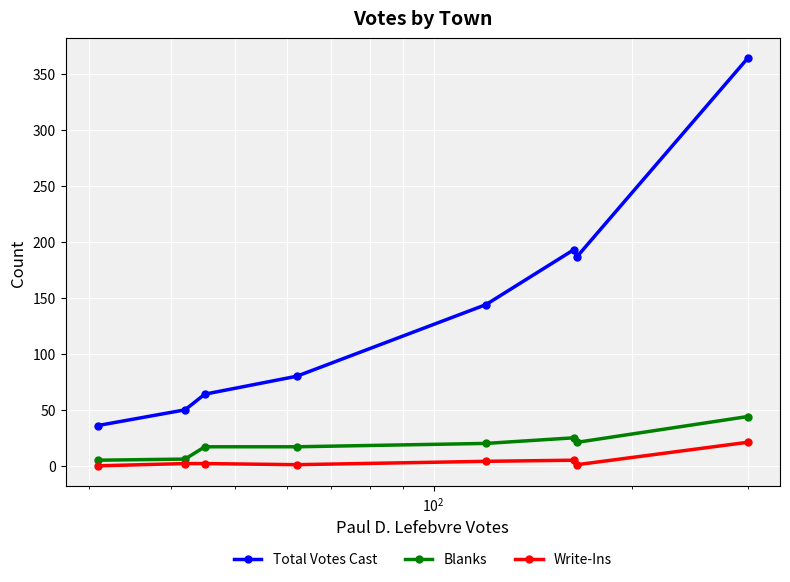

True or false: Write-Ins has more than 0 interior local peaks.

True